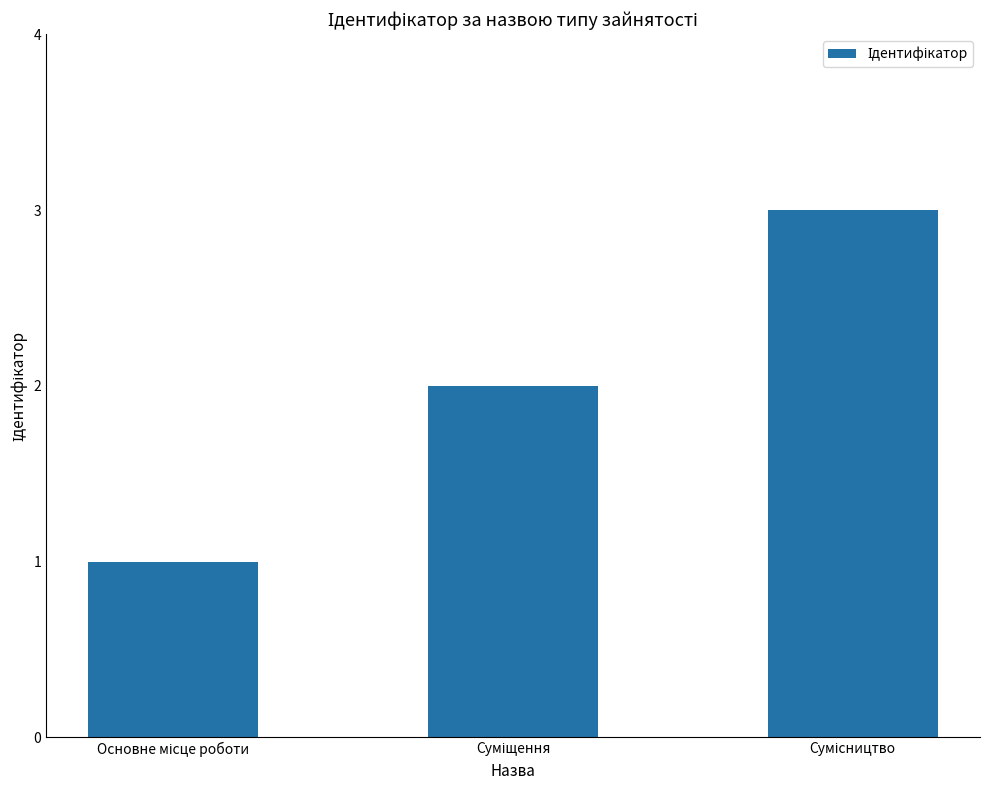

Are the bars grouped side by side (vs. stacked)?

No